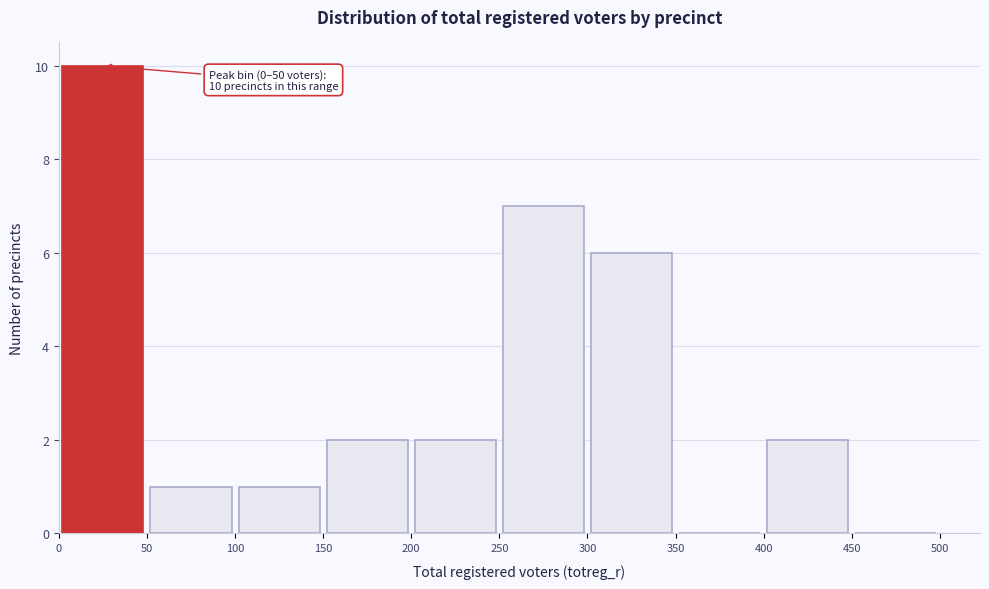

Over which range of the x-axis is the bar tallest?

0 to 50